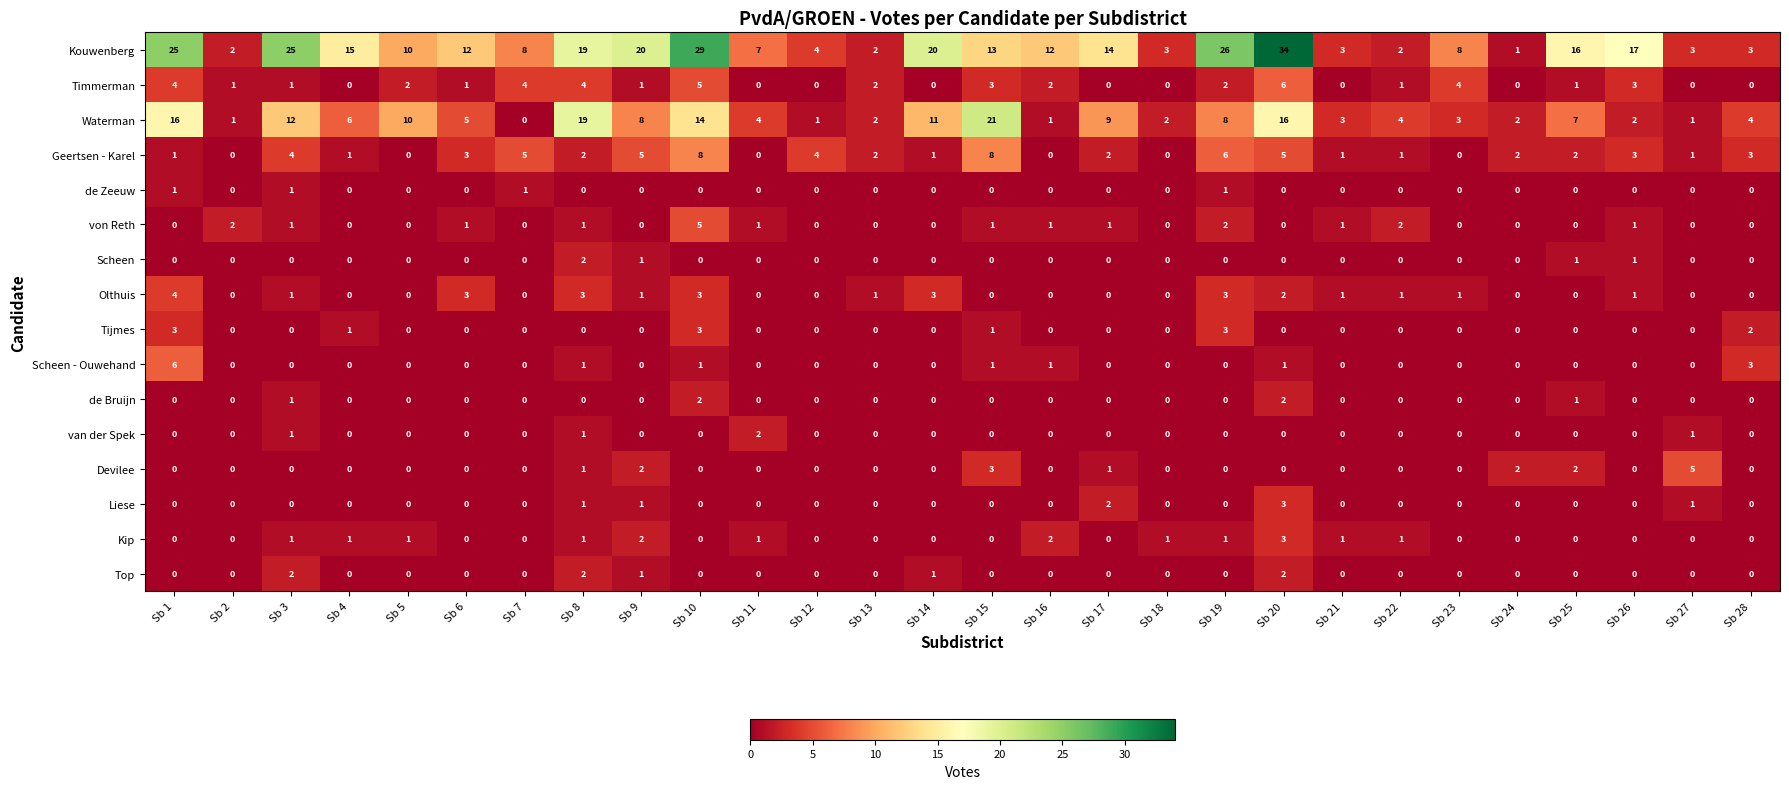

How many data points does each series have?

28